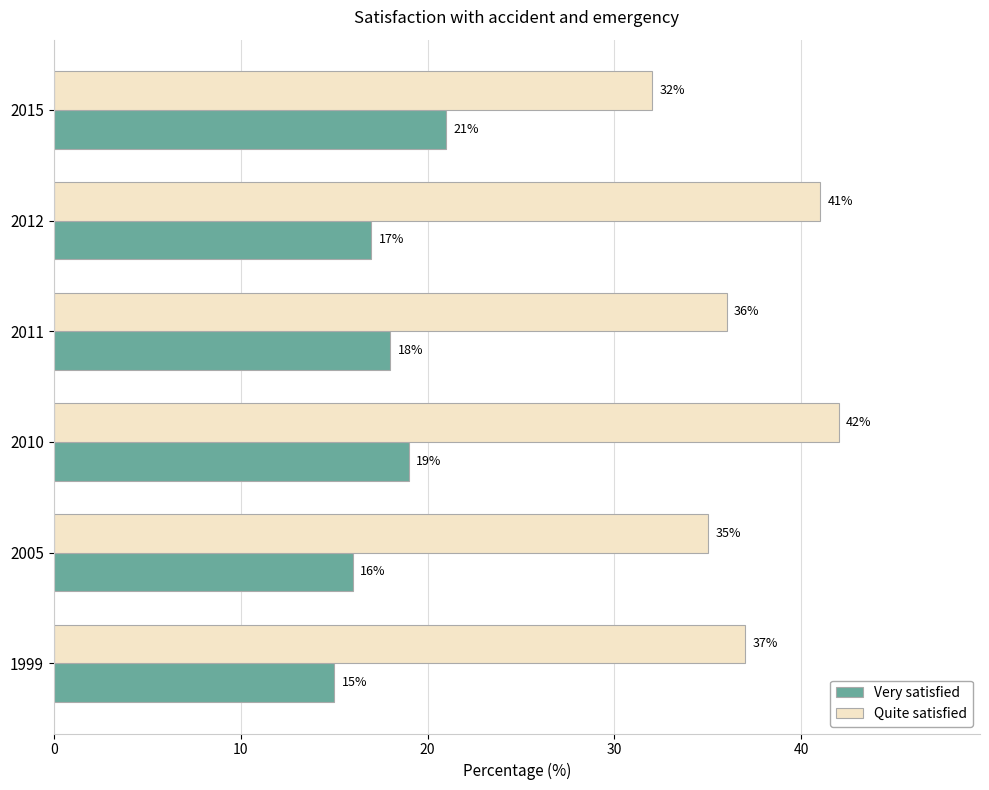

What is the average value of the Very satisfied series?

18